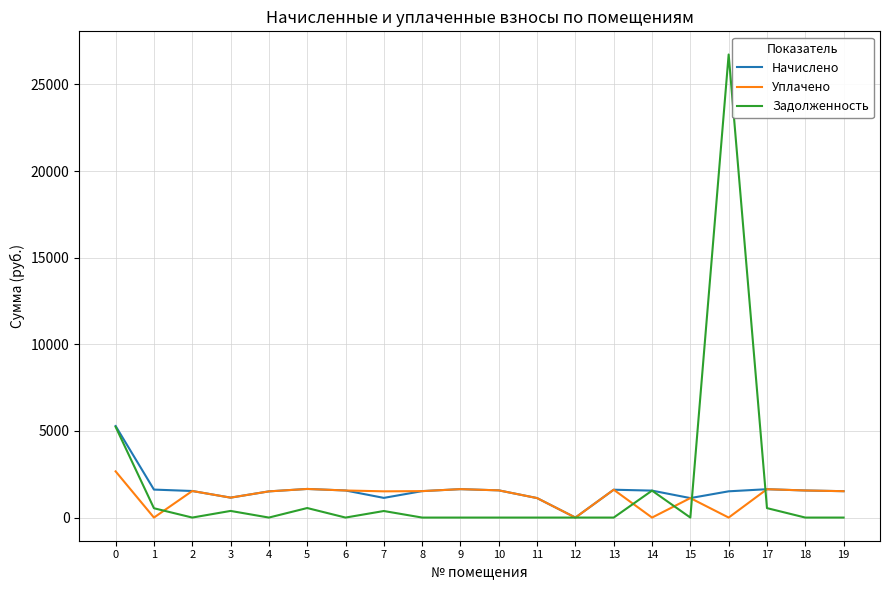

Is it true that Задолженность equals 7570.5 at 0?

False